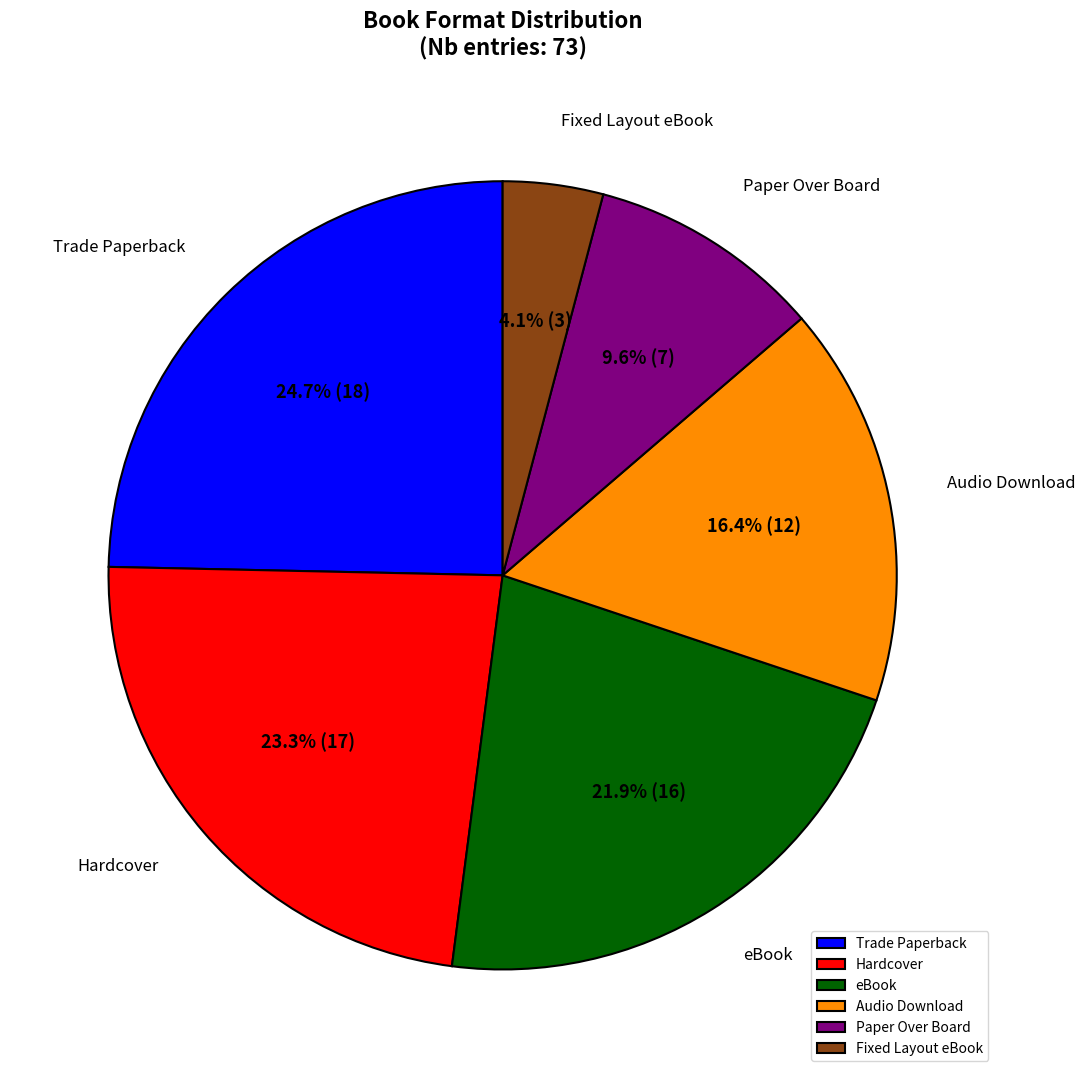

Is it true that Audio Download is 2% of the pie?

False